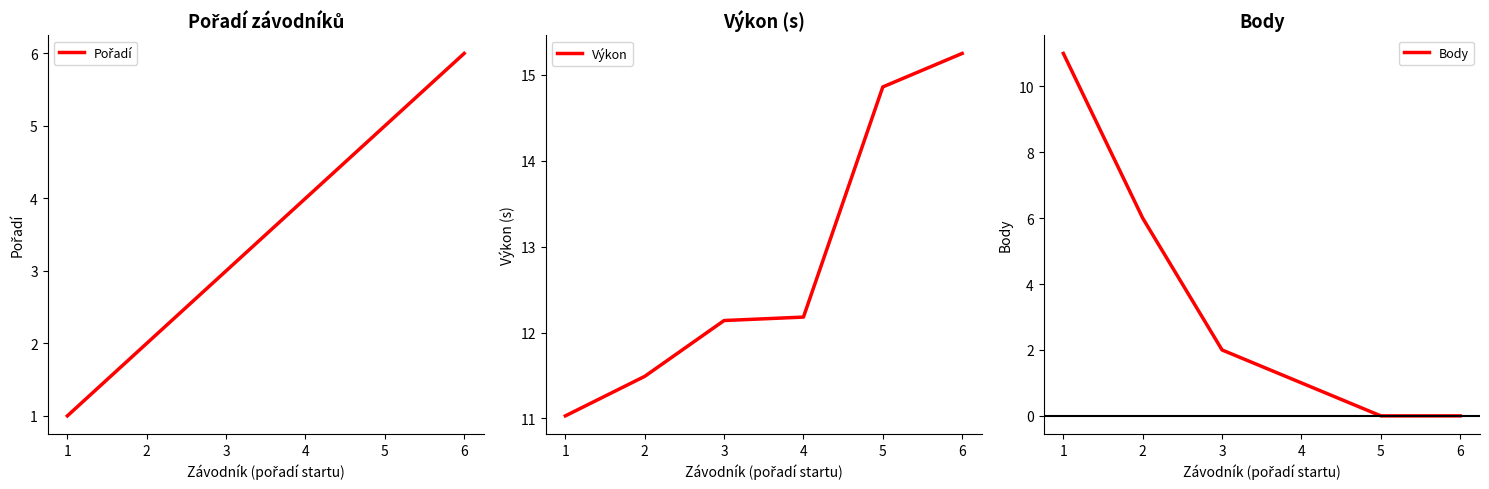

Is it true that Body equals 4.0 at 6?

False